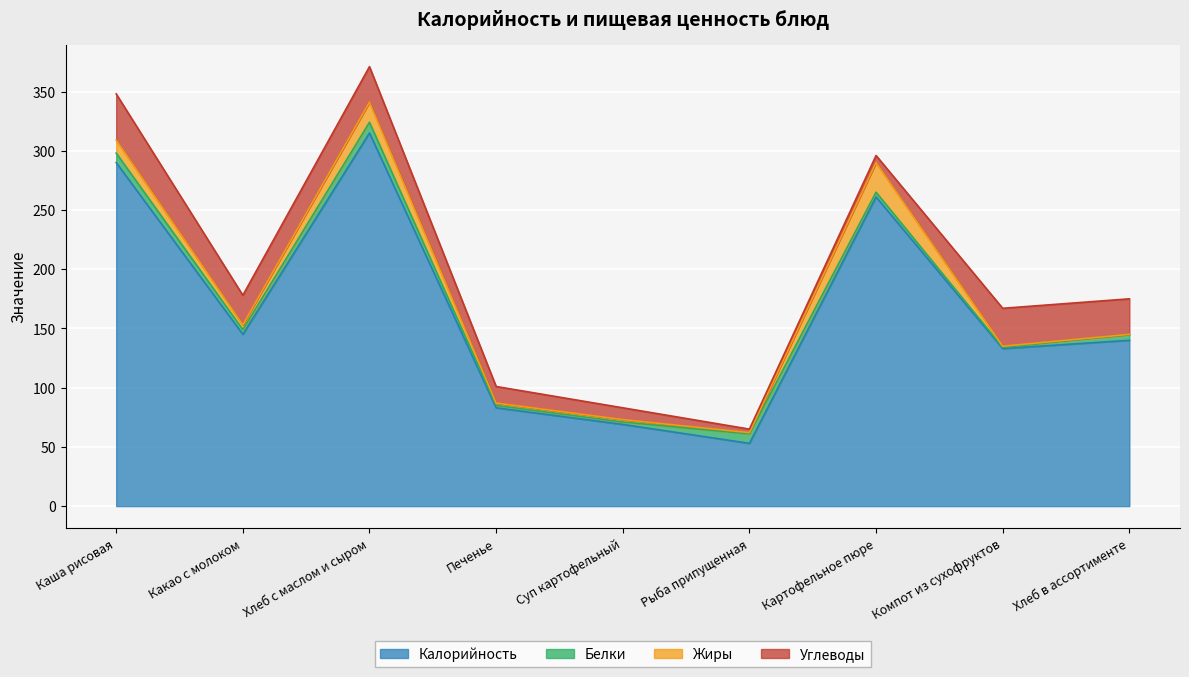

How many lines are shown in the chart?

4